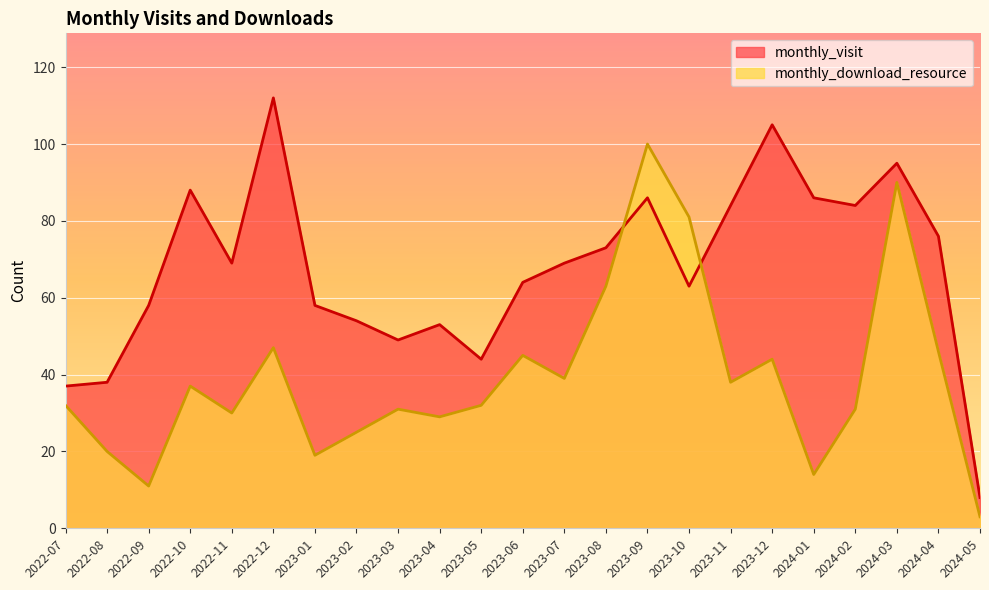

Is it true that monthly_visit equals 77 at 2023-02?

False